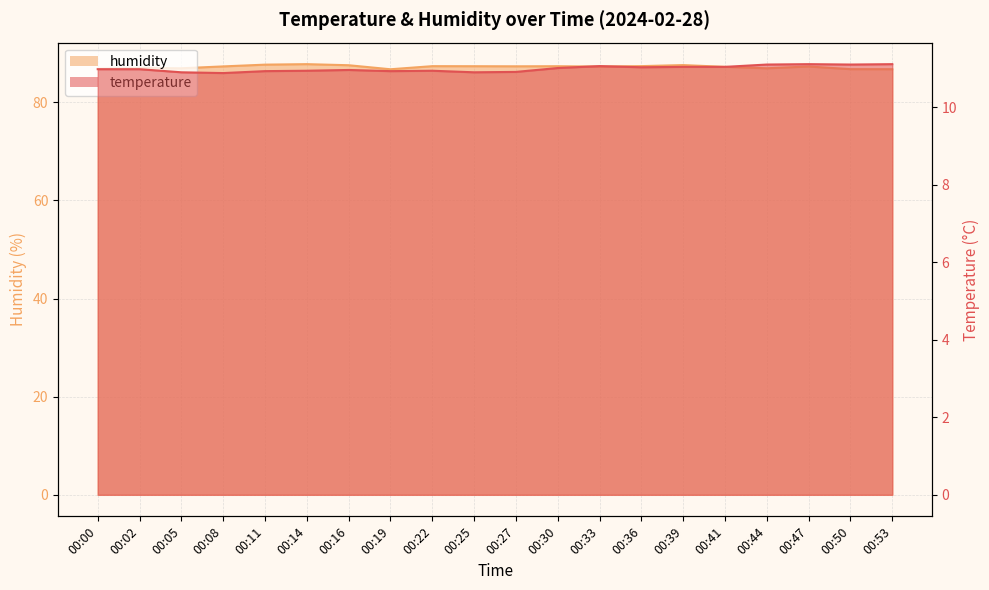

What is the spread (max minus min) of values at 00:05?

76.0